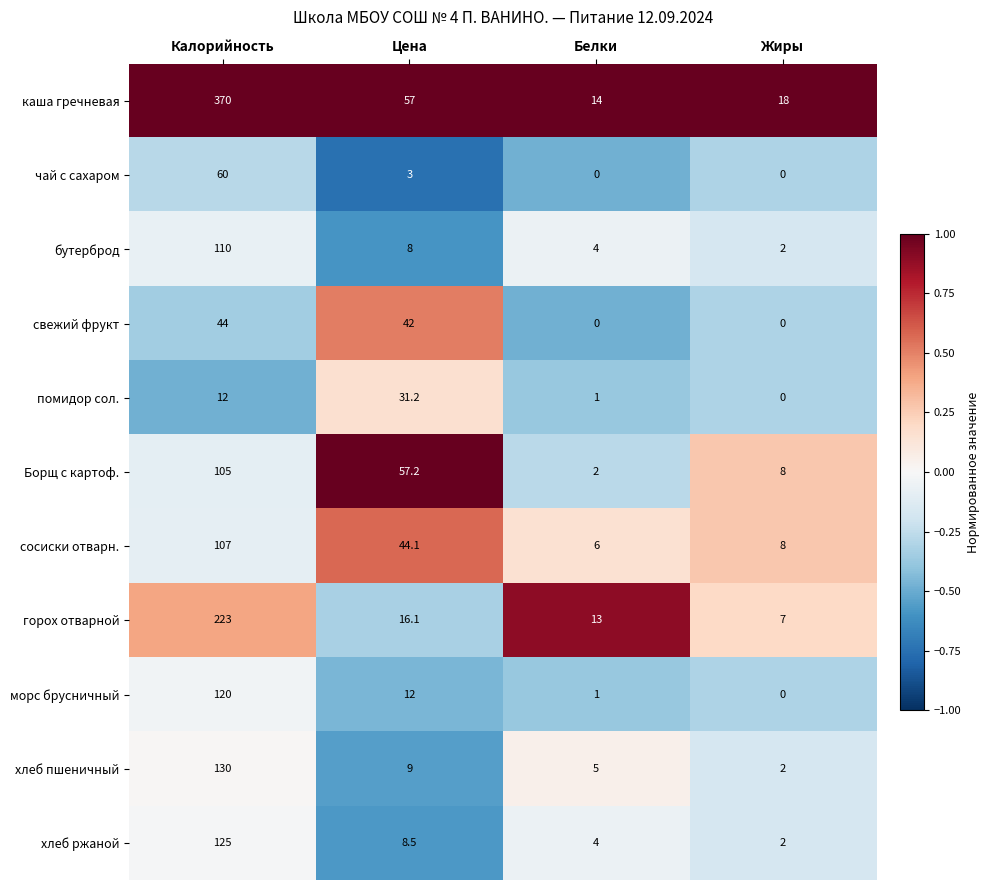

List the series in order of their peak value, lowest first.

помидор сол., свежий фрукт, чай с сахаром, Борщ с картоф., сосиски отварн., бутерброд, морс брусничный, хлеб ржаной, хлеб пшеничный, горох отварной, каша гречневая